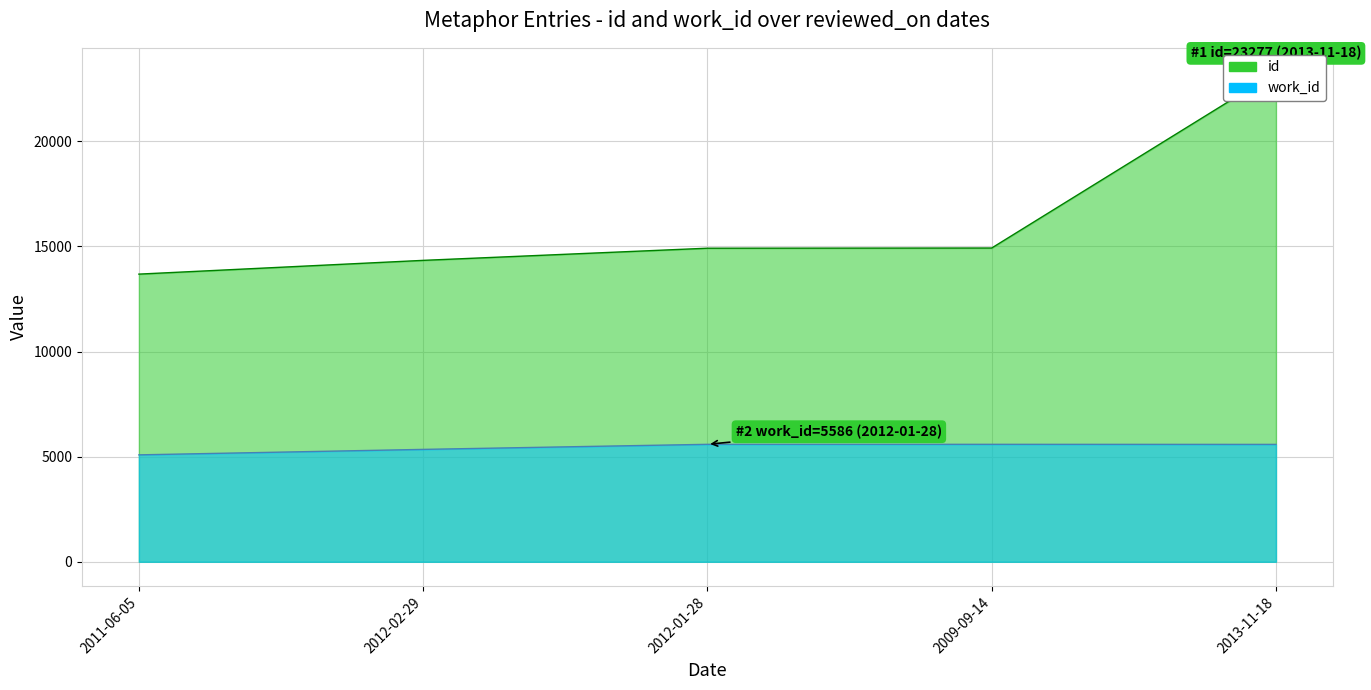

Where does the work_id line series first go above 5583?

2012-01-28